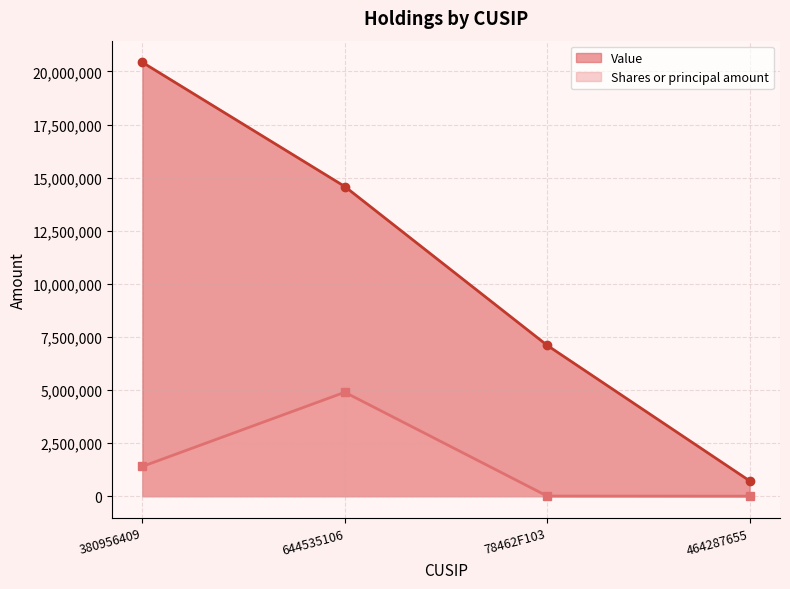

Reading left to right, what are all the values shown in this chart?

Value: 20426000	14580000	7101000	721000
Shares or principal amount: 1400000	4892638	5750	750